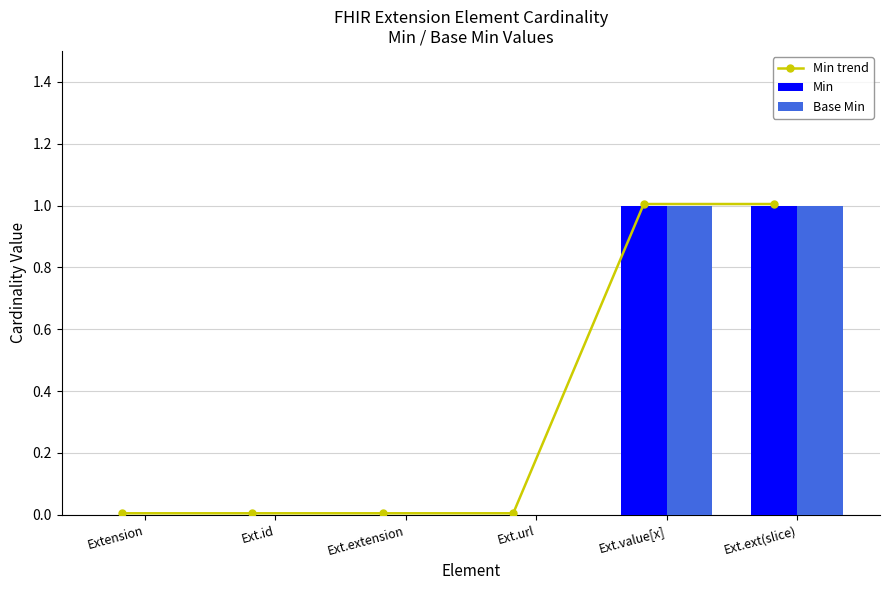

Reading left to right, list all the values displayed in this chart.

Min trend: 0.0	0.0	0.0	0.0	1.0	1.0
Min: 0.0	0.0	0.0	0.0	1.0	1.0
Base Min: 0.0	0.0	0.0	0.0	1.0	1.0